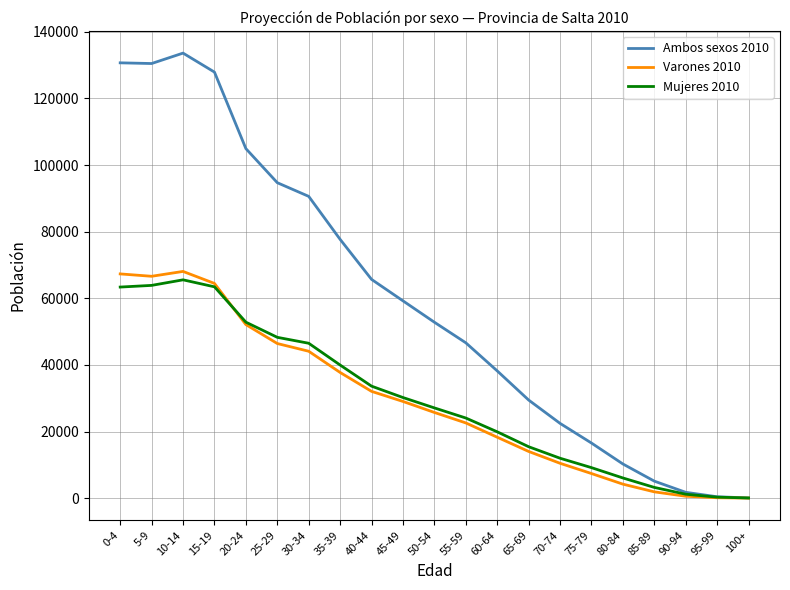

Between 15-19 and 55-59, which series saw the biggest shift?

Ambos sexos 2010